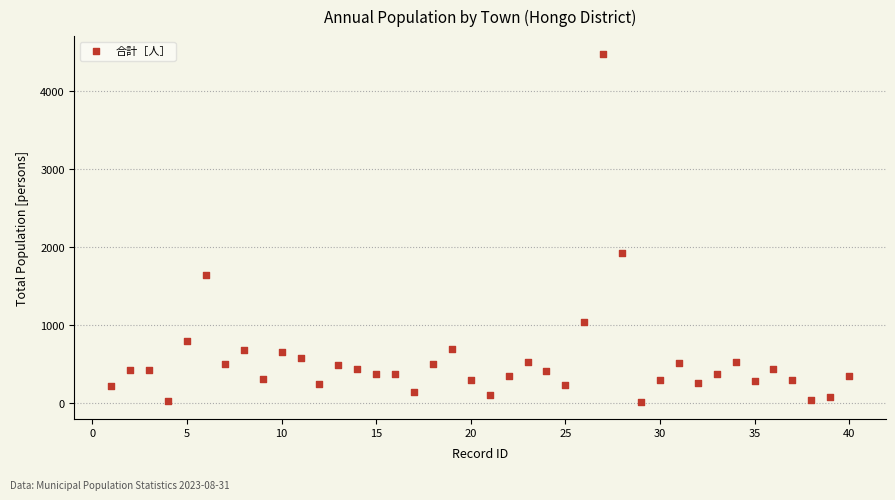

What Y value in the scatter plot is closest to 2251?

1922